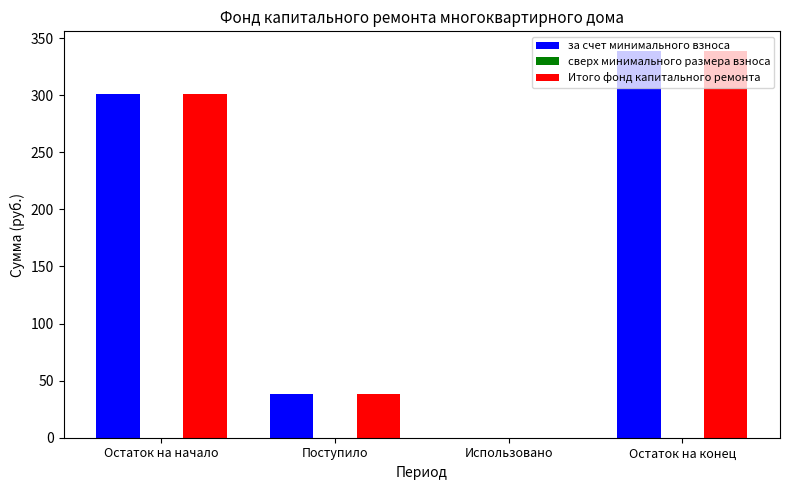

What is the spread (max minus min) of values at Остаток на конец?

0.0